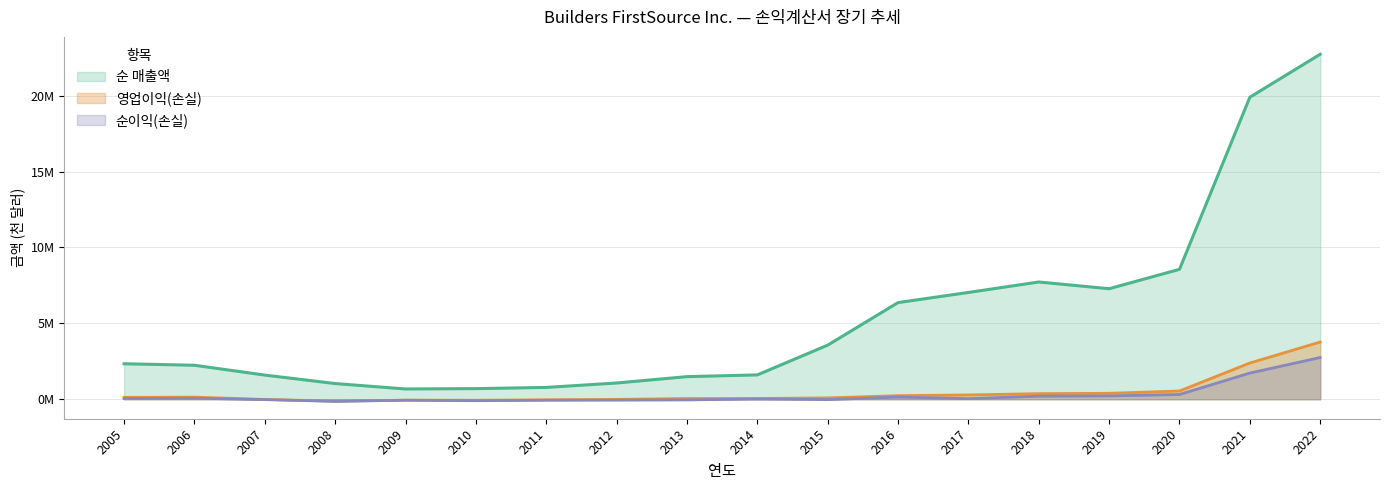

True or false: 순이익(손실) and 순 매출액 intersect in this chart.

False